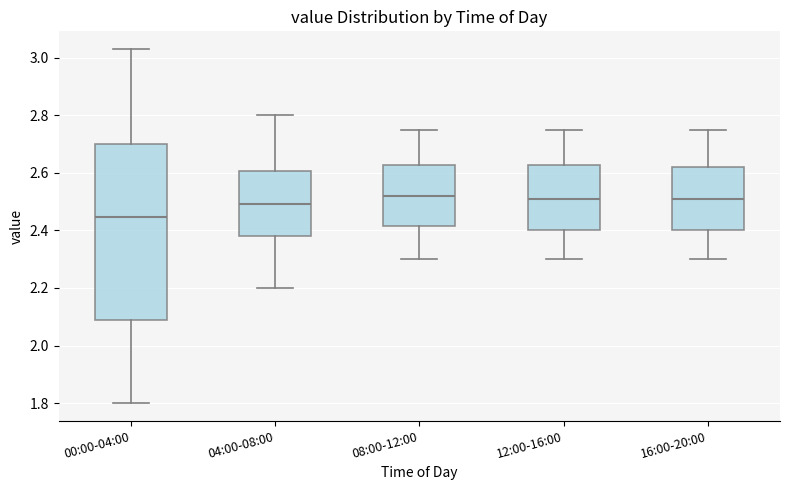

Which box's median line is the lowest?

00:00-04:00